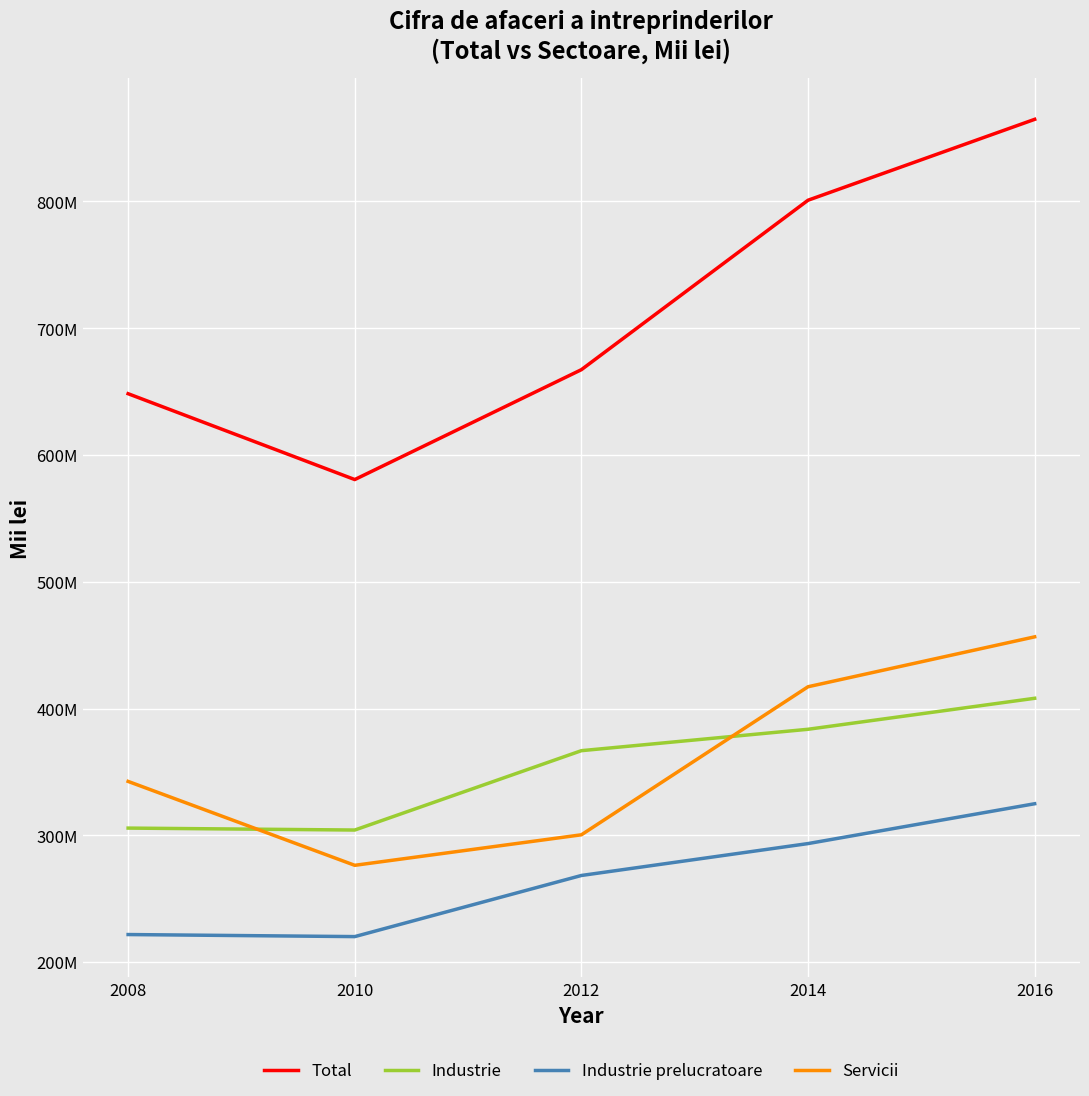

Count the Servicii values in the range 300487368 to 417252342.

3